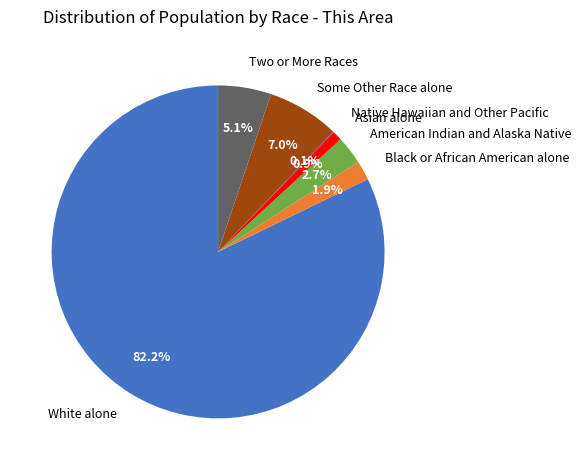

Combined, do Asian alone and White alone account for over 50%?

Yes